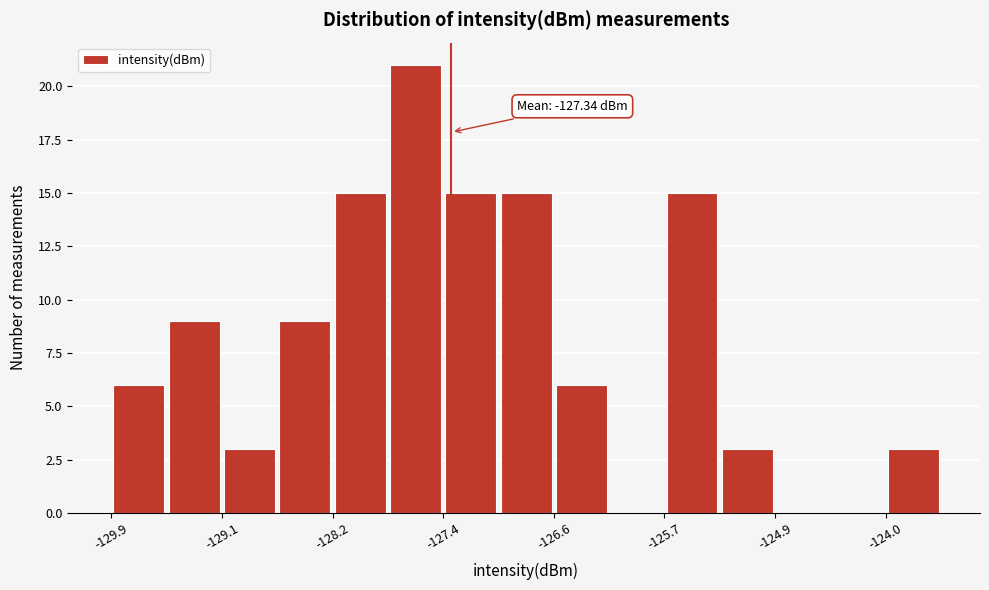

Which range on the x-axis has the tallest bar?

-127.8 to -127.4